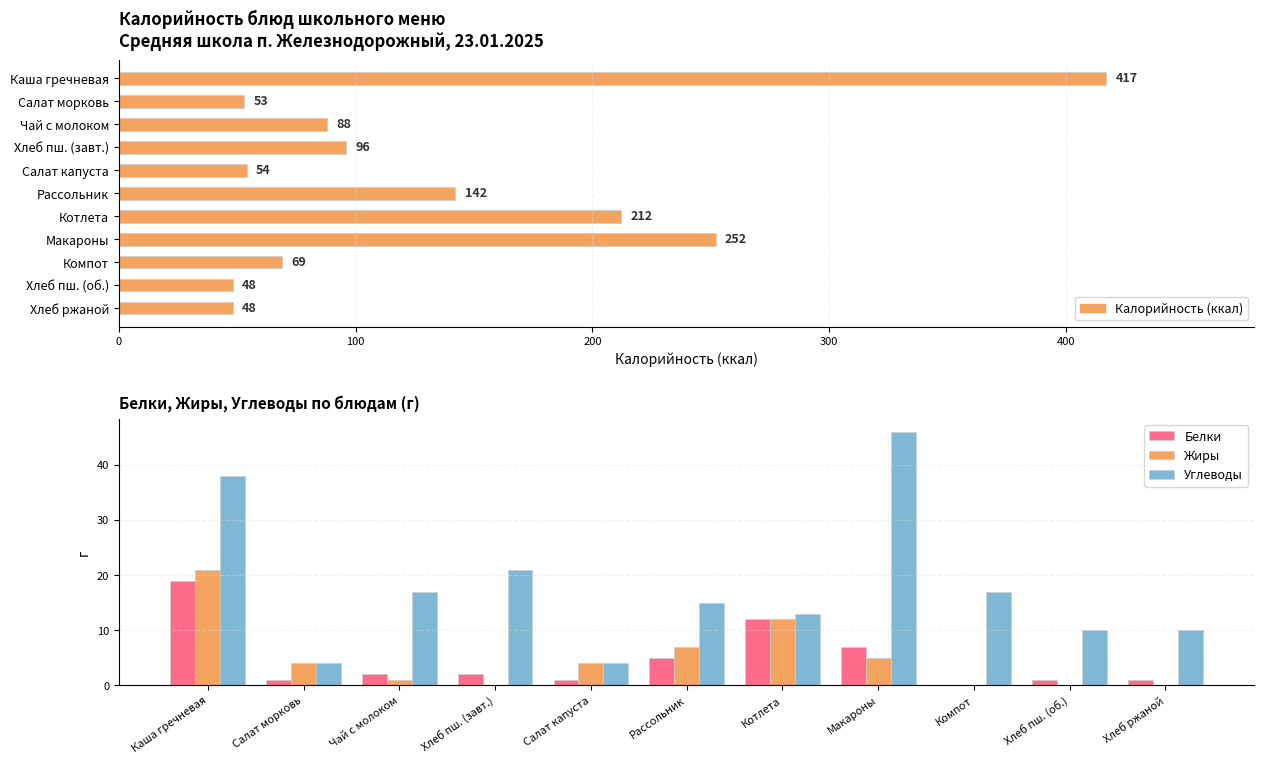

Which series changed the most between Котлета and Макароны?

Калорийность